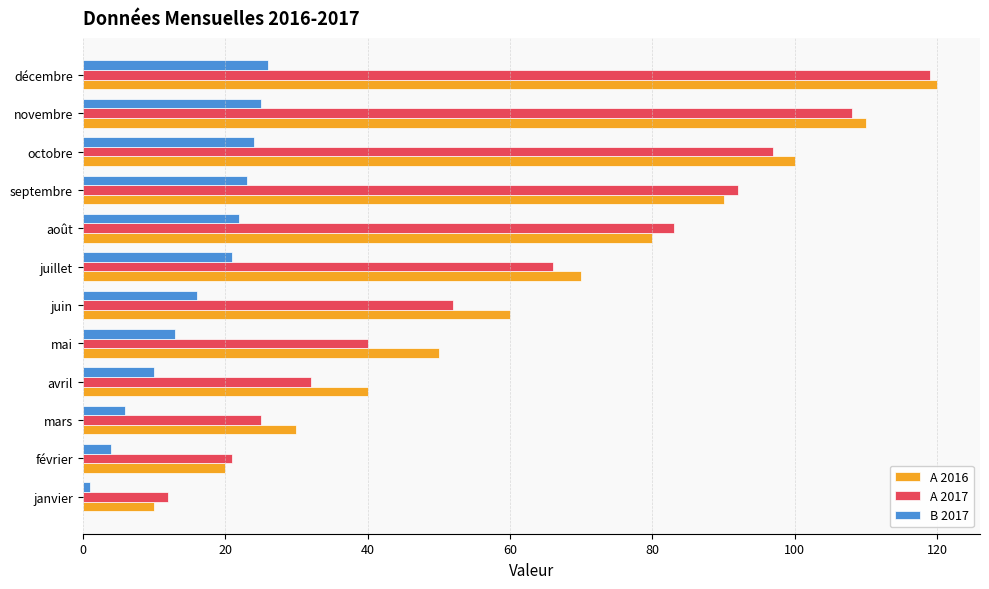

List the labels in order of A 2017 value, smallest first.

janvier, février, mars, avril, mai, juin, juillet, août, septembre, octobre, novembre, décembre